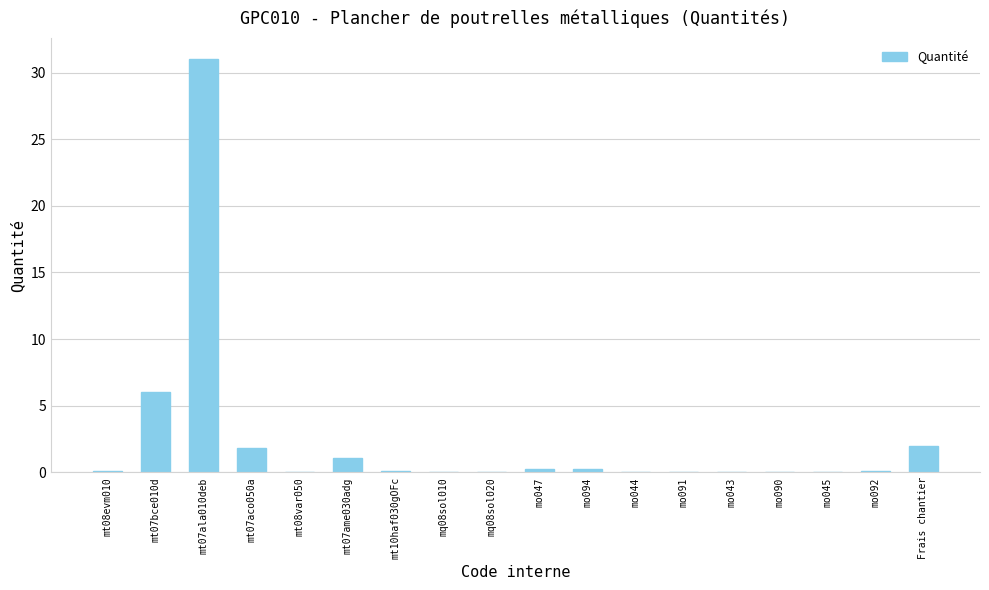

What is the sum of all values?

42.9